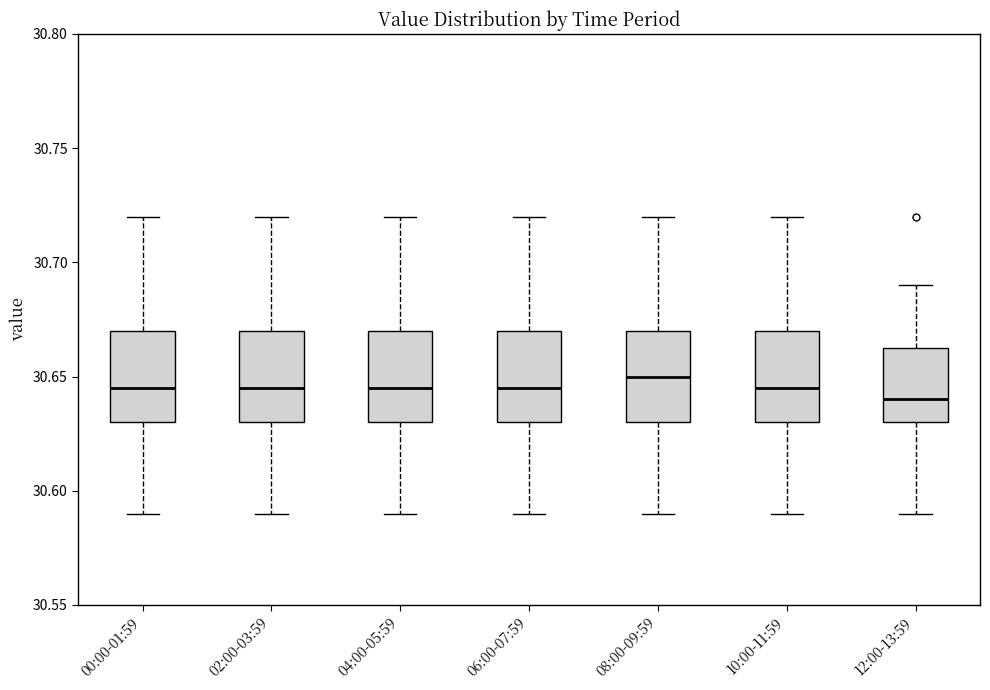

Reading left to right, read every box against the y-axis: the position of its median line, the range the box covers, and the ends of its whiskers. The values are not printed on the chart, so give them approximately, as read against the axis.

00:00-01:59: median 30.645, box 30.630 to 30.670, whiskers 30.590 to 30.720
02:00-03:59: median 30.645, box 30.630 to 30.670, whiskers 30.590 to 30.720
04:00-05:59: median 30.645, box 30.630 to 30.670, whiskers 30.590 to 30.720
06:00-07:59: median 30.645, box 30.630 to 30.670, whiskers 30.590 to 30.720
08:00-09:59: median 30.650, box 30.630 to 30.670, whiskers 30.590 to 30.720
10:00-11:59: median 30.645, box 30.630 to 30.670, whiskers 30.590 to 30.720
12:00-13:59: median 30.640, box 30.630 to 30.665, whiskers 30.590 to 30.690